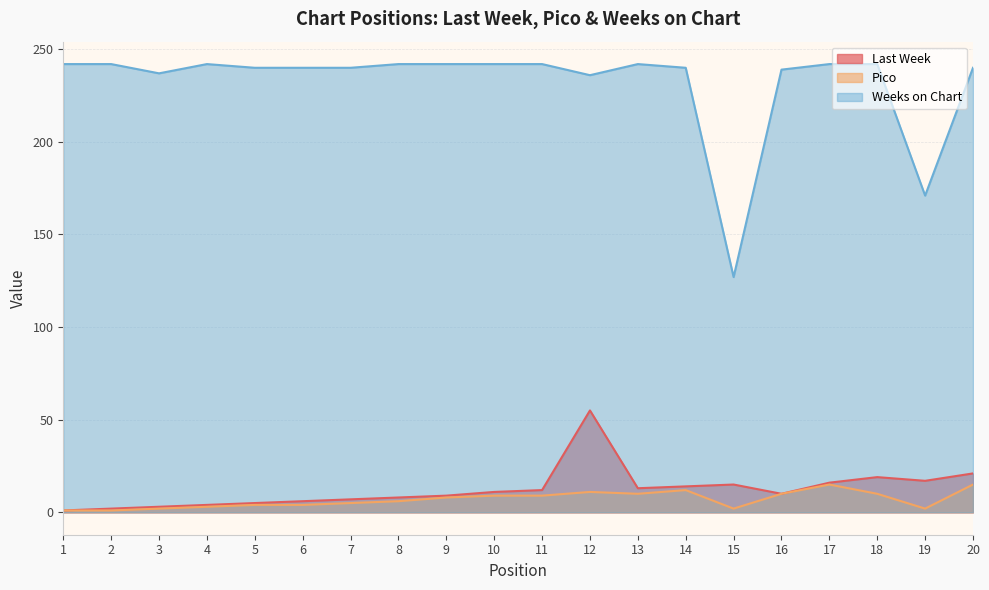

Where is the first local minimum for Pico?

13